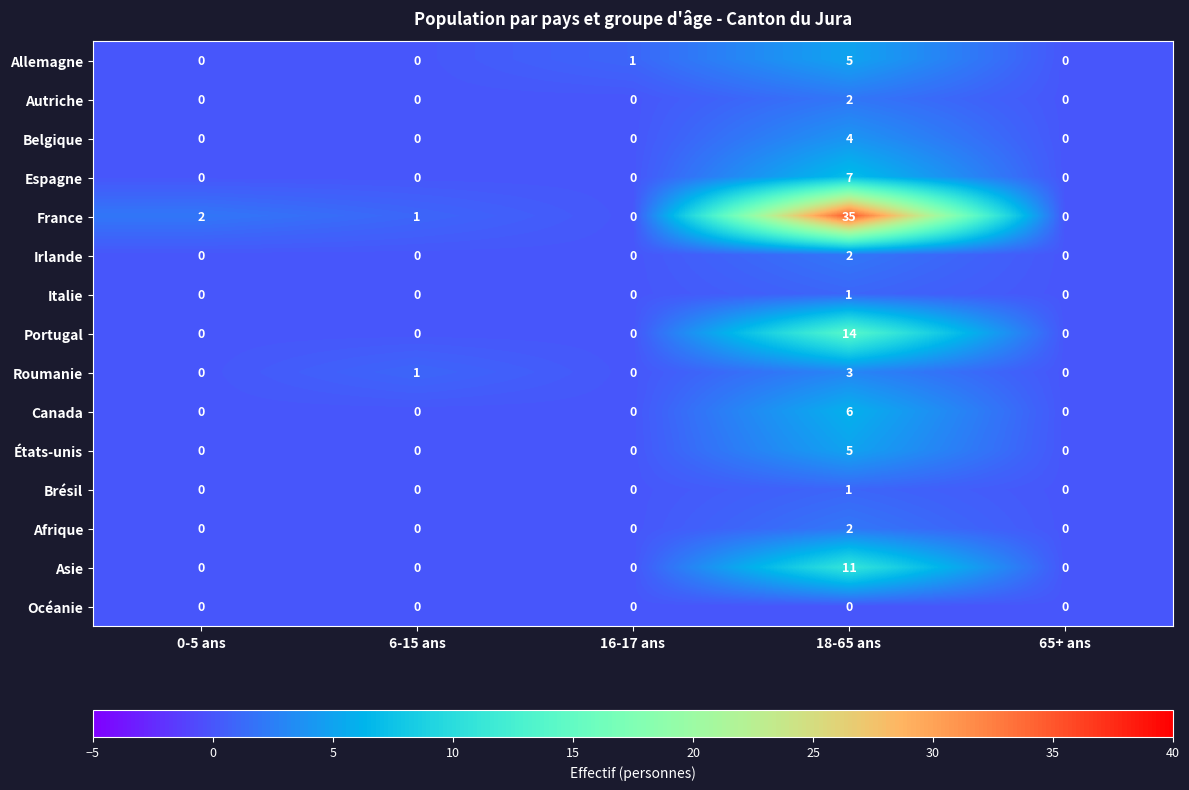

Is it true that États-unis equals 0 at 6-15 ans?

True